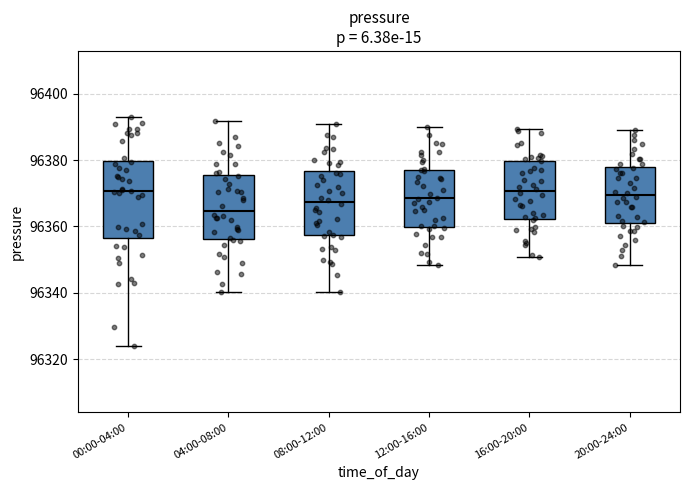

Where is the lower edge of the box for 16:00-20:00 on the y-axis? The values are not printed on the chart, so give them approximately, as read against the axis.

96362